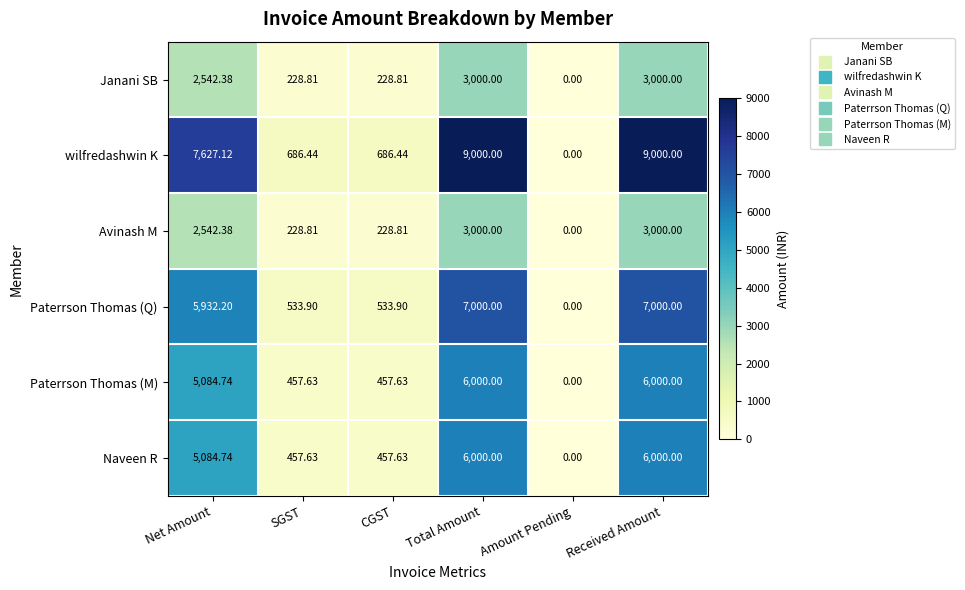

Which series has the largest total across all categories?

wilfredashwin K